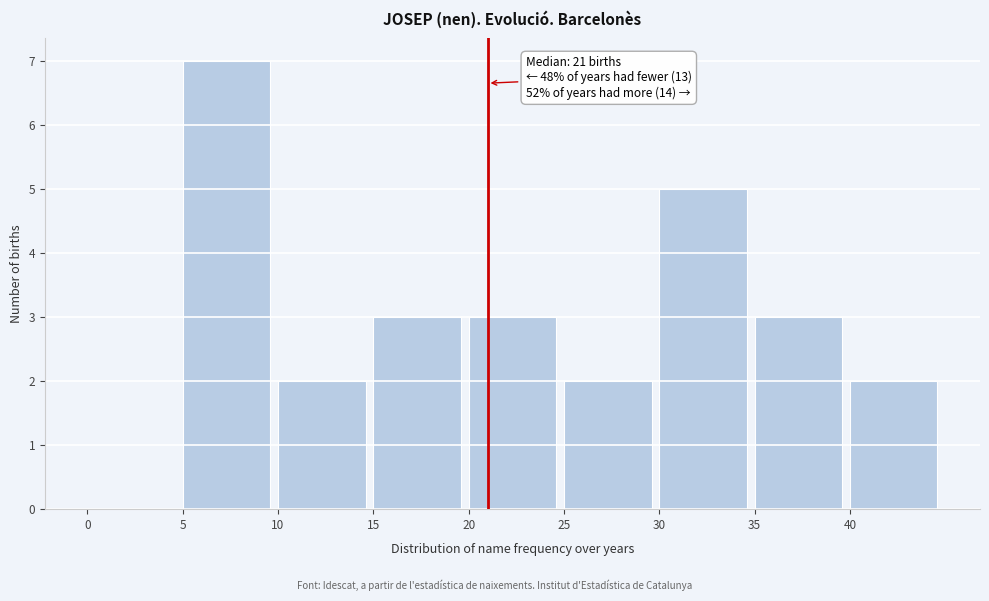

Which range on the x-axis has the tallest bar?

5 to 10